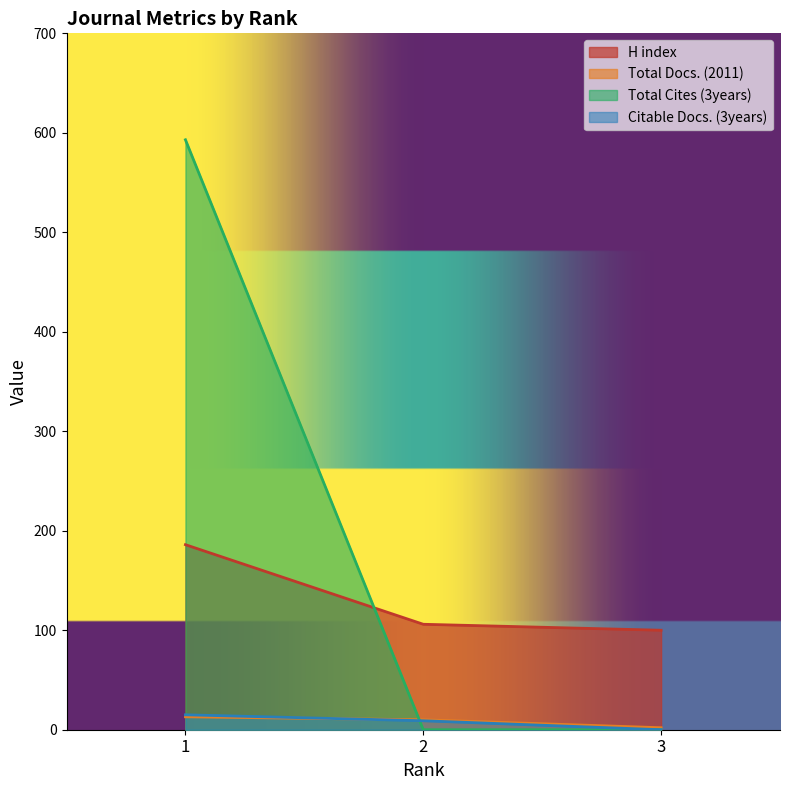

How many series are shown in this chart?

4